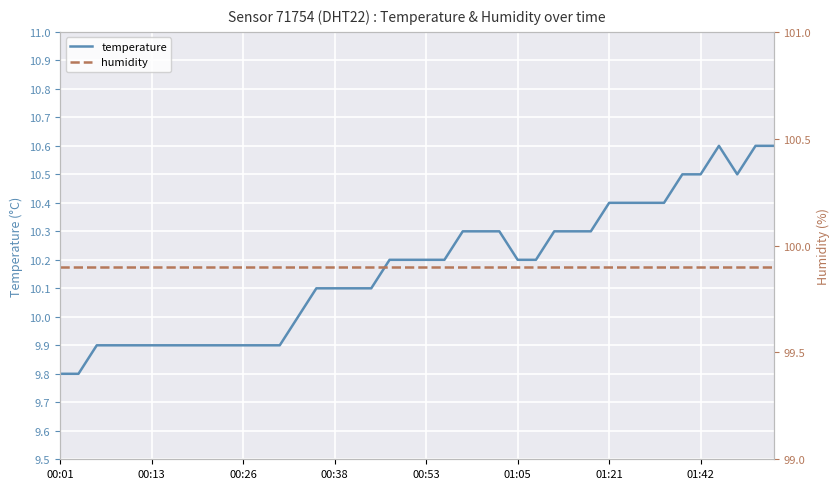

What is the maximum value for temperature?

10.6